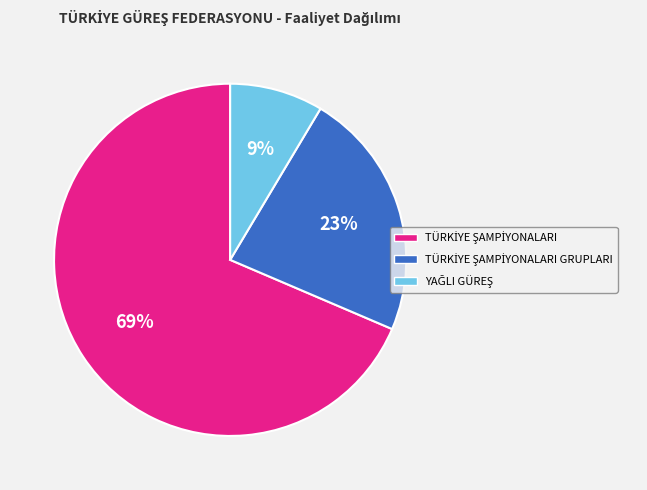

Which slice is the smallest?

YAĞLI GÜREŞ